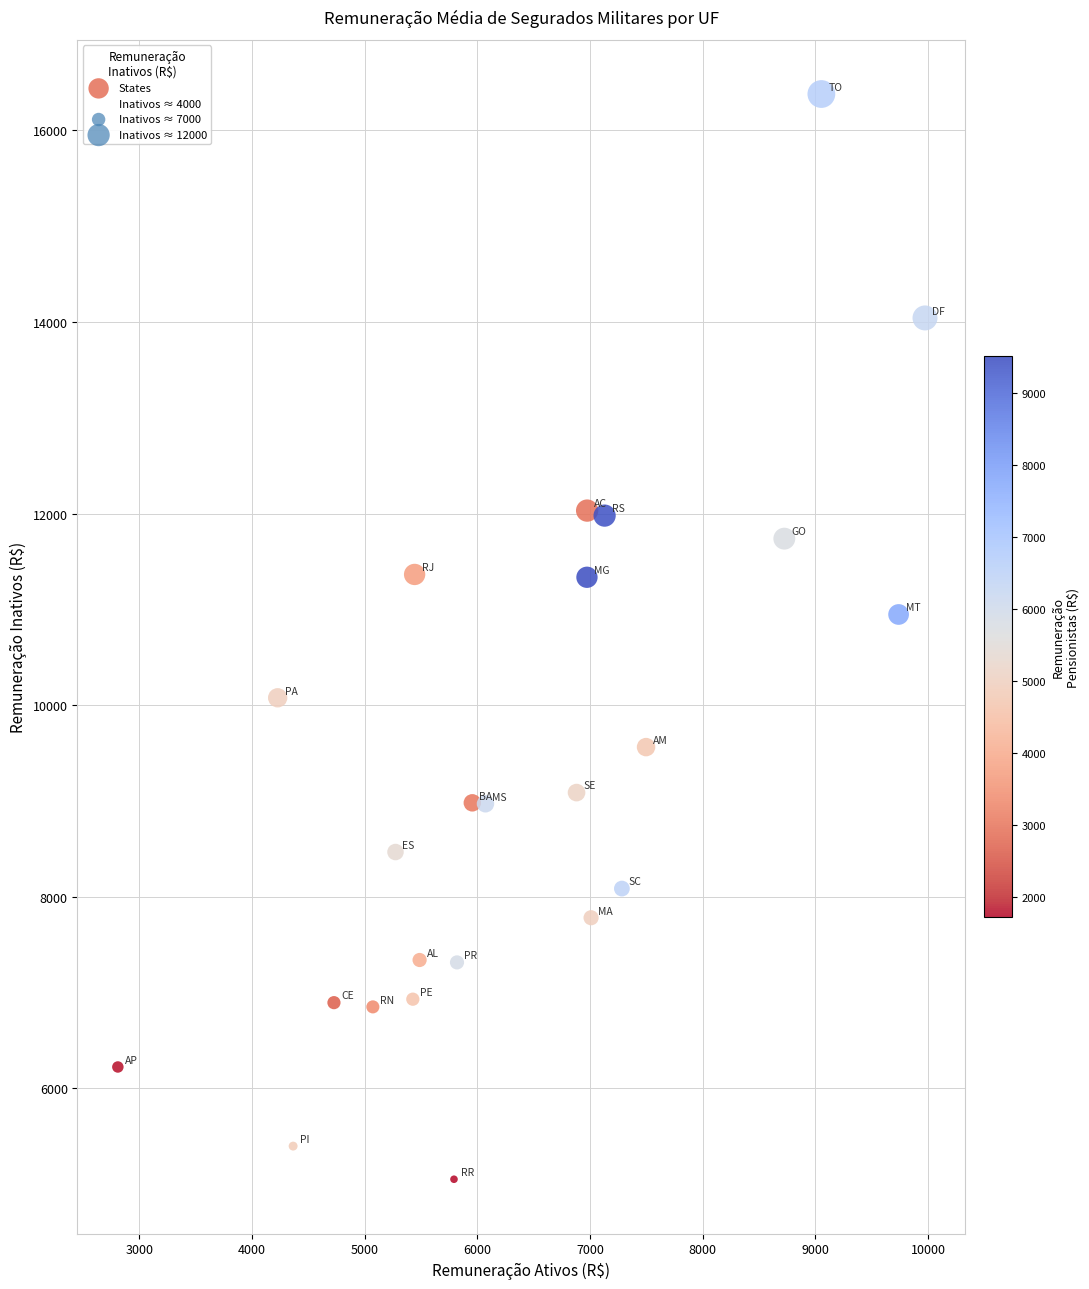

What Y value in the scatter plot is closest to 10715?

10946.4